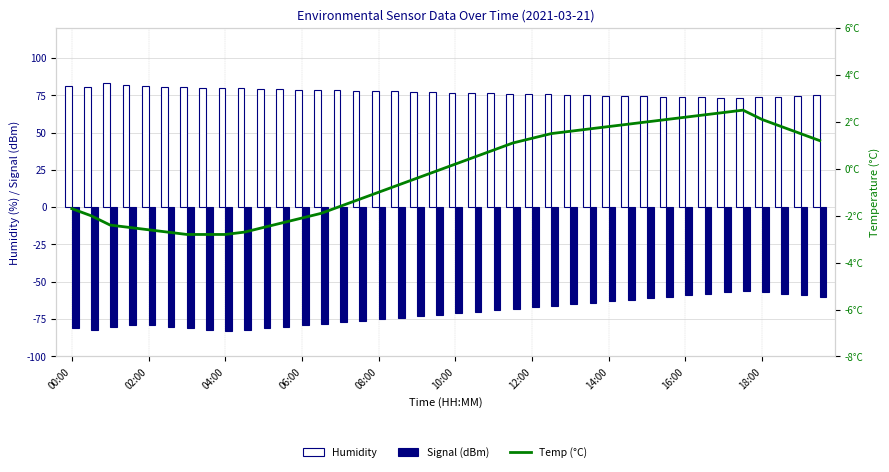

Rank the series at 12:00 from lowest to highest value.

Signal (dBm), Temp (°C), Humidity